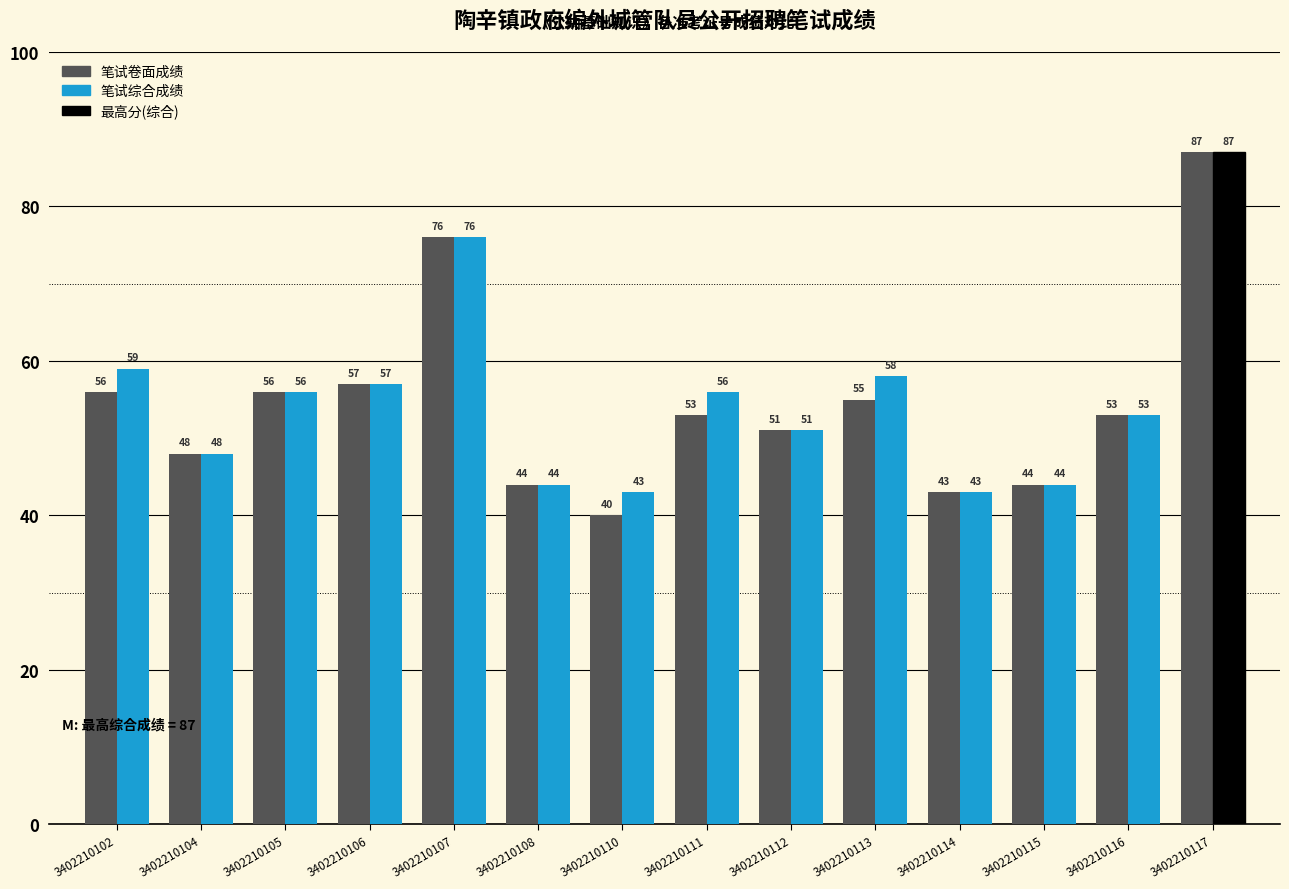

Which series has the largest range (max minus min)?

笔试卷面成绩